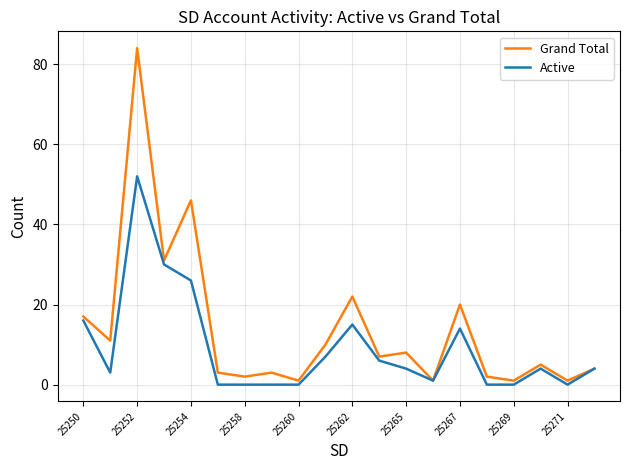

Which series has the largest total across all categories?

Grand Total